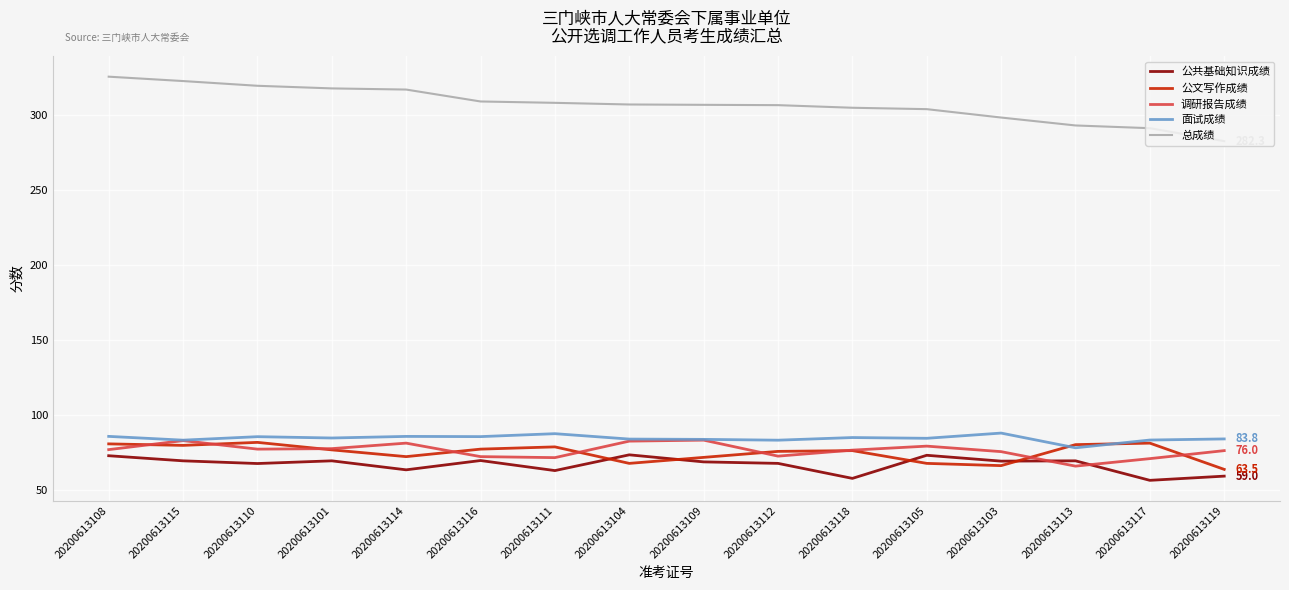

At which label does 总成绩 reach its minimum?

20200613119